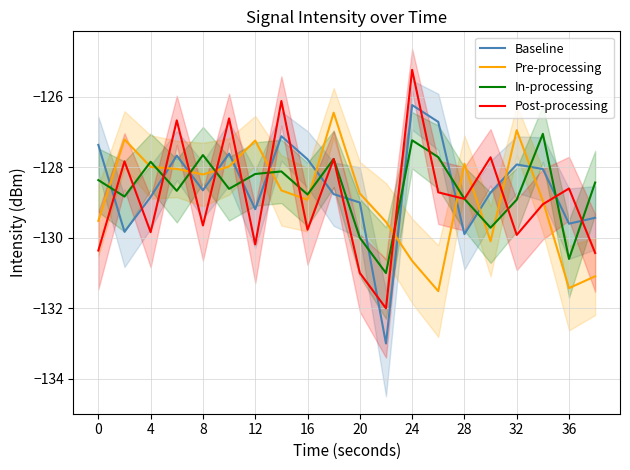

List the series in order of their peak value, lowest first.

In-processing, Pre-processing, Baseline, Post-processing